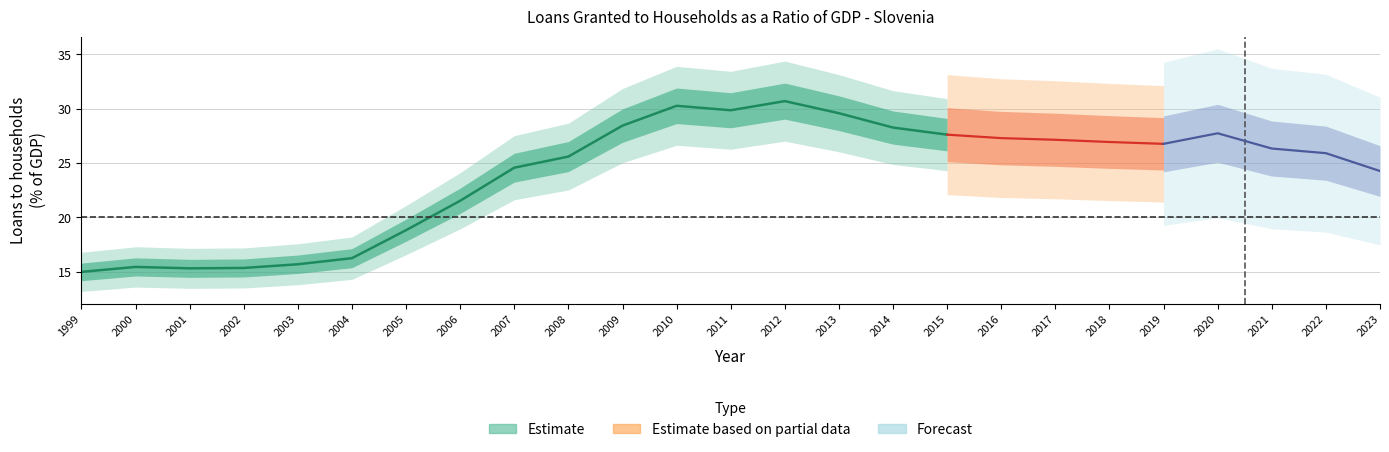

Reading left to right, extract all data points from this chart.

15.0	15.5	15.3	15.4	15.7	16.3	18.8	21.5	24.6	25.6	28.4	30.3	29.9	30.7	29.6	28.3	27.6	27.3	27.1	26.9	26.8	27.7	26.3	25.9	24.3